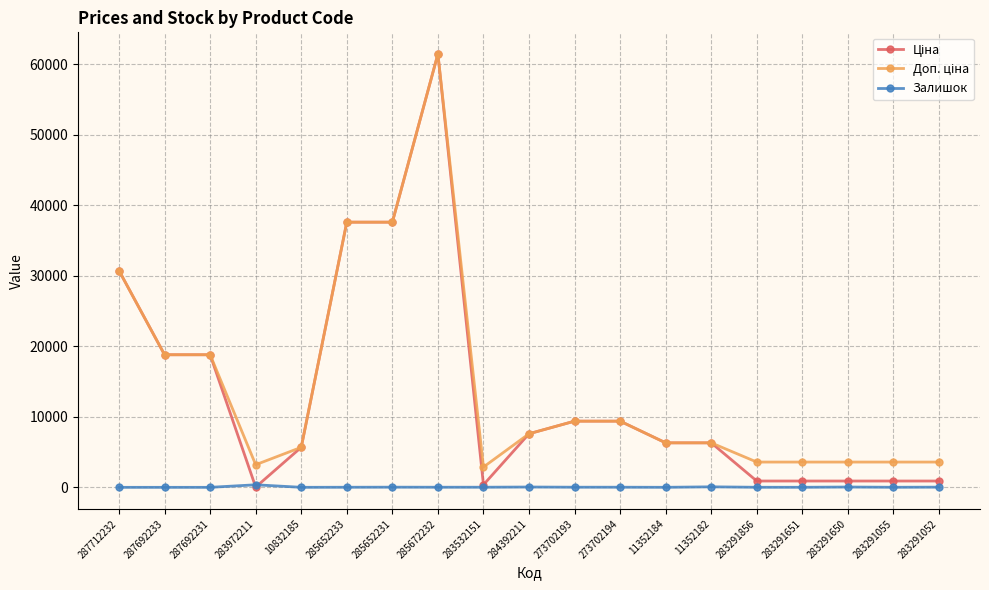

The Залишок series shows 4.0 at 11352184. True or false?

True